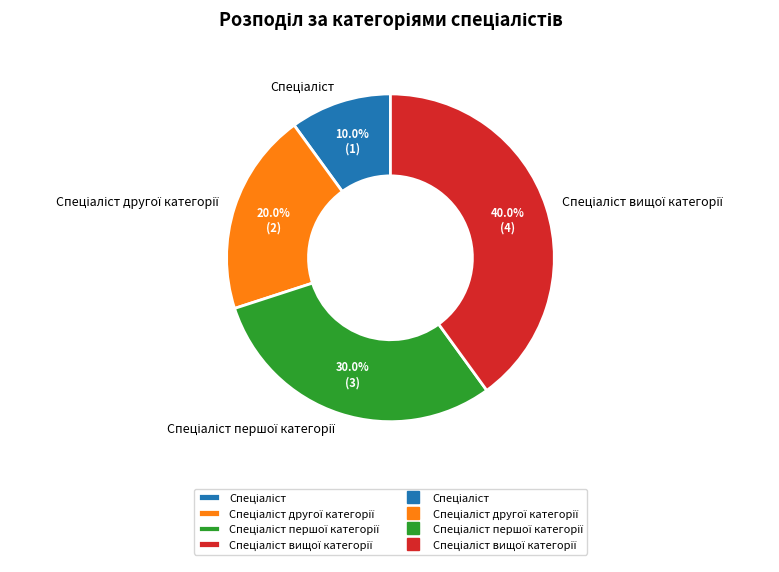

Is there a majority slice in this chart?

No